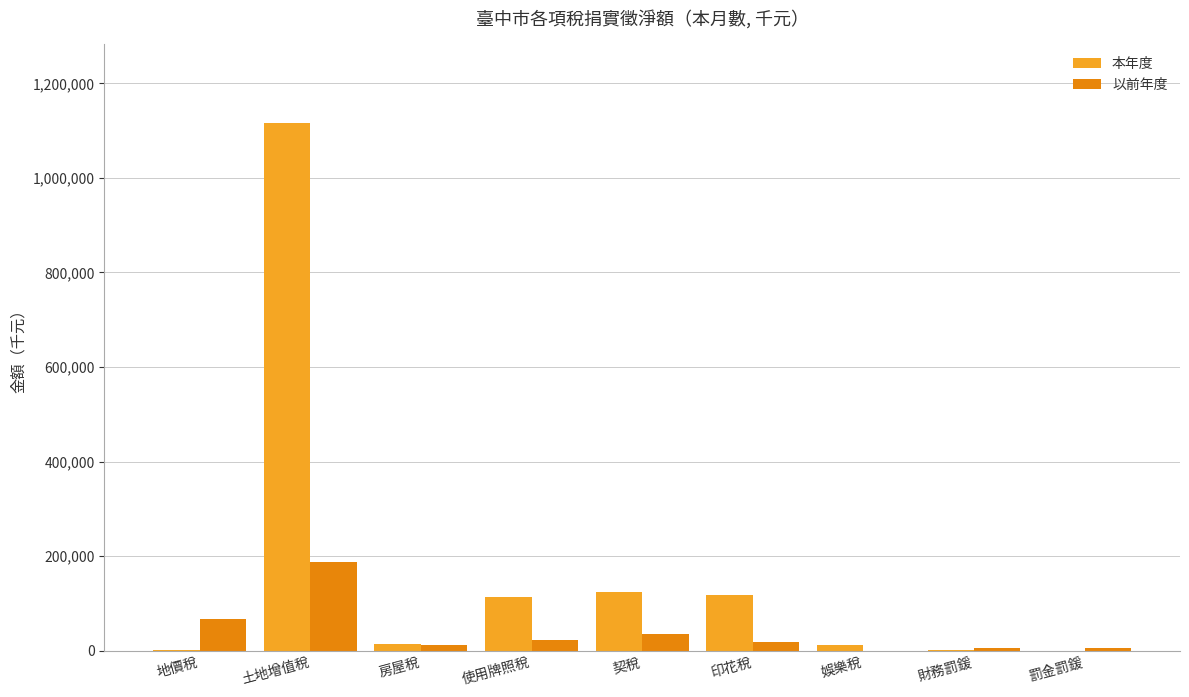

The 本年度 series shows 63575.4 at 契稅. True or false?

False